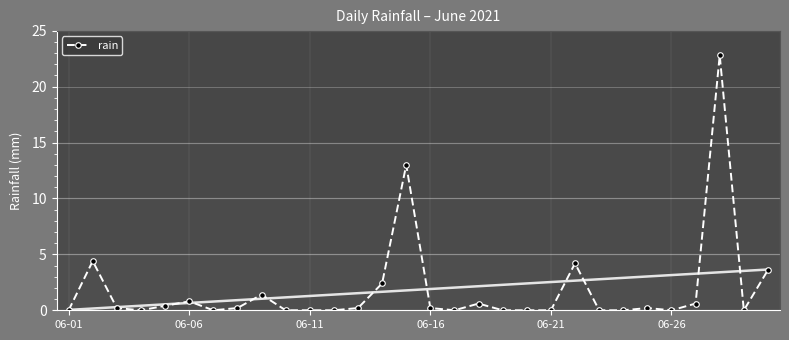

The chart shows a value of 0.0 at 6. True or false?

True